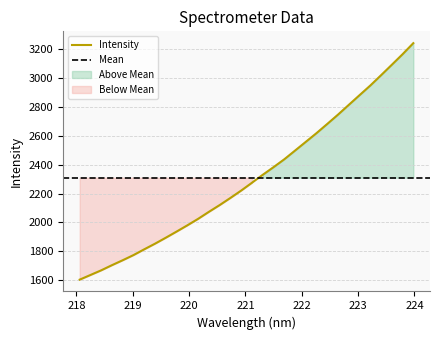

How many values exceed 2274?

16